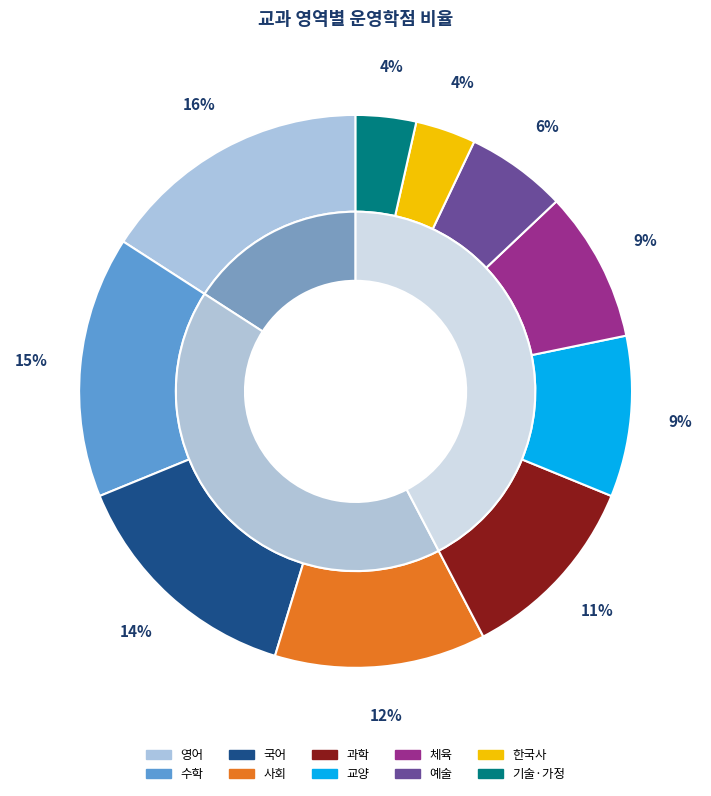

The 기술·가정 slice represents 4% of the pie. True or false?

True